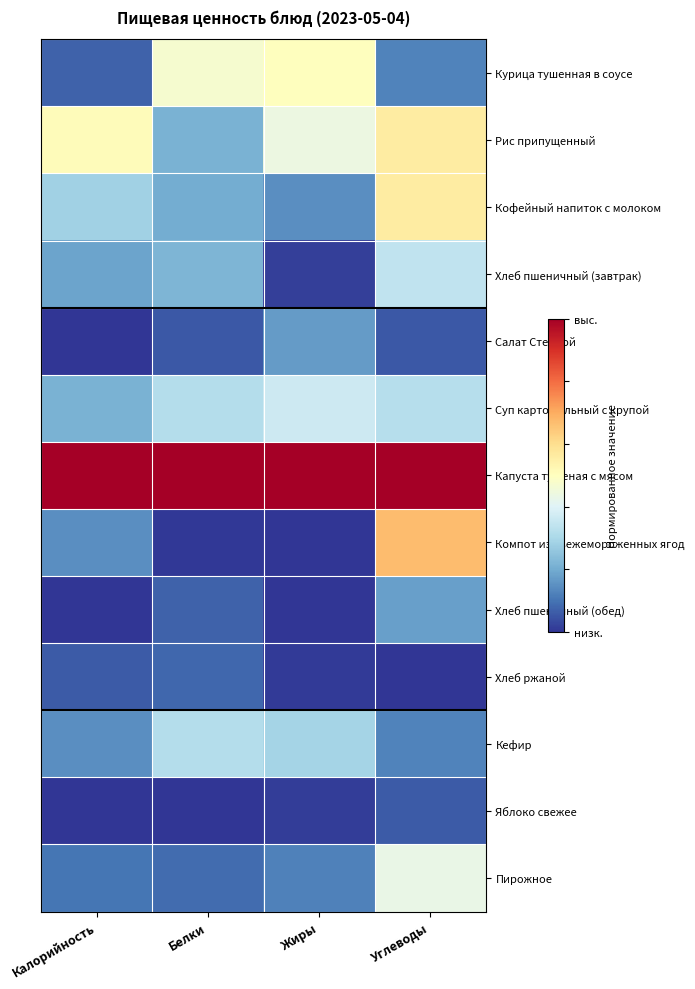

At how many categories does at least one series exceed 0?

4